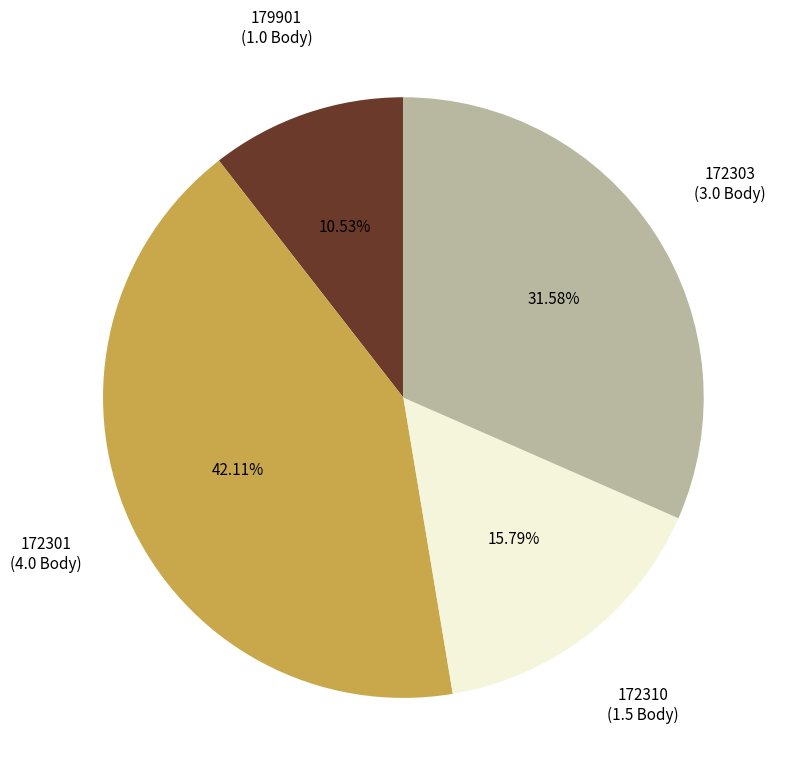

Is there a majority slice in this chart?

No